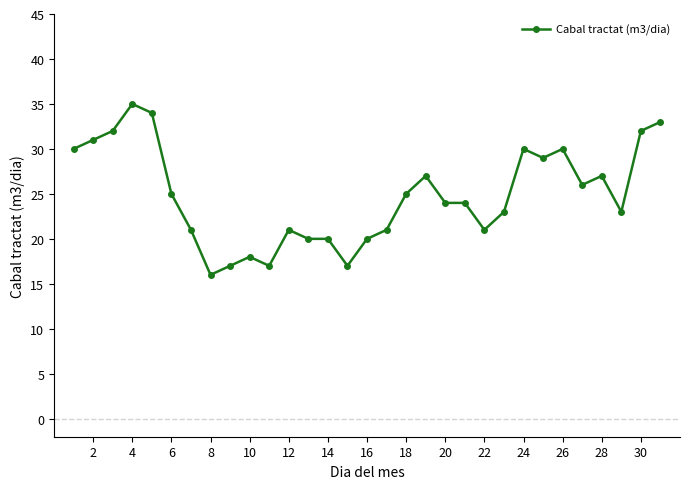

Reading left to right, extract all data points from this chart.

30	31	32	35	34	25	21	16	17	18	17	21	20	20	17	20	21	25	27	24	24	21	23	30	29	30	26	27	23	32	33